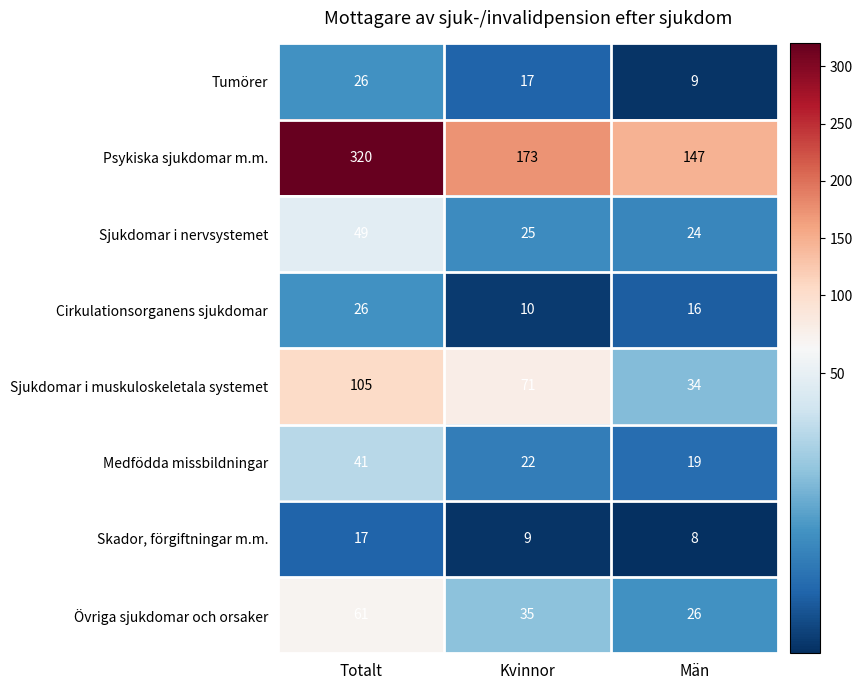

At which category is the sum across all series the highest?

Totalt